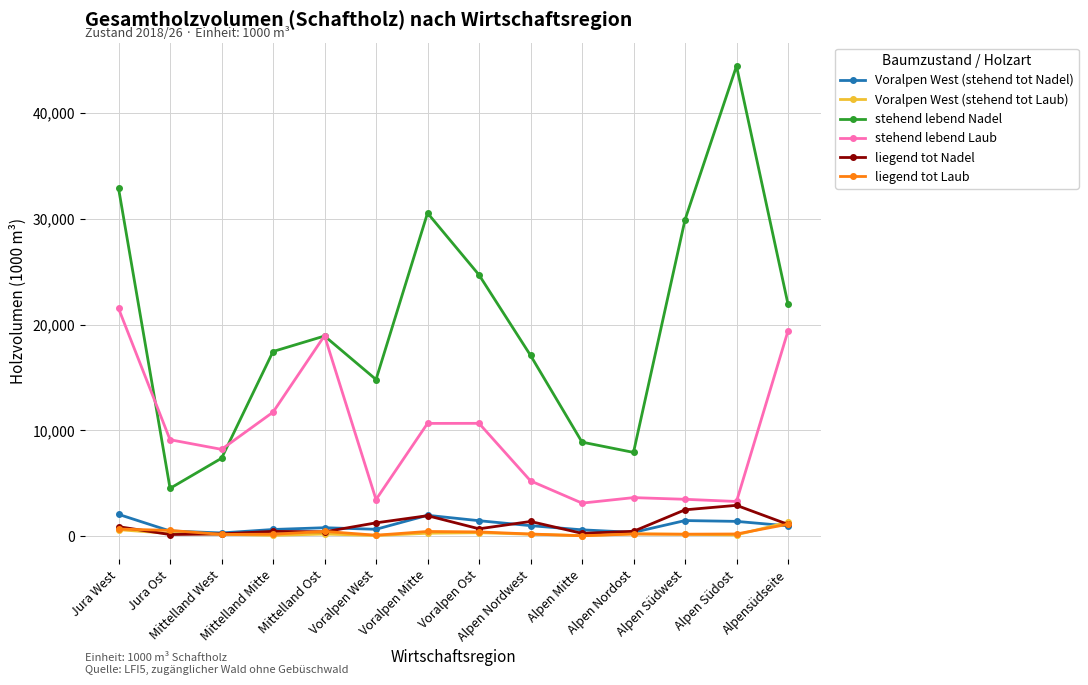

What is the maximum value for liegend tot Laub?

1138